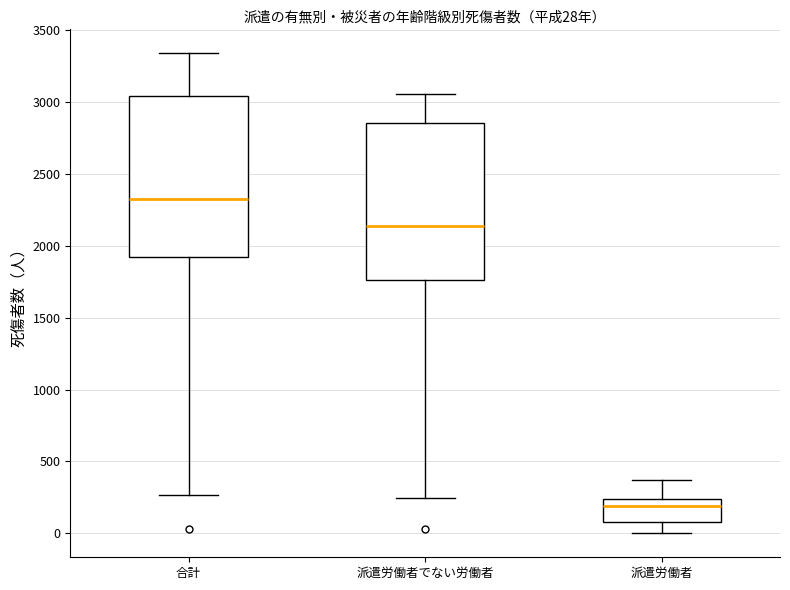

Which box's median line is the lowest?

派遣労働者